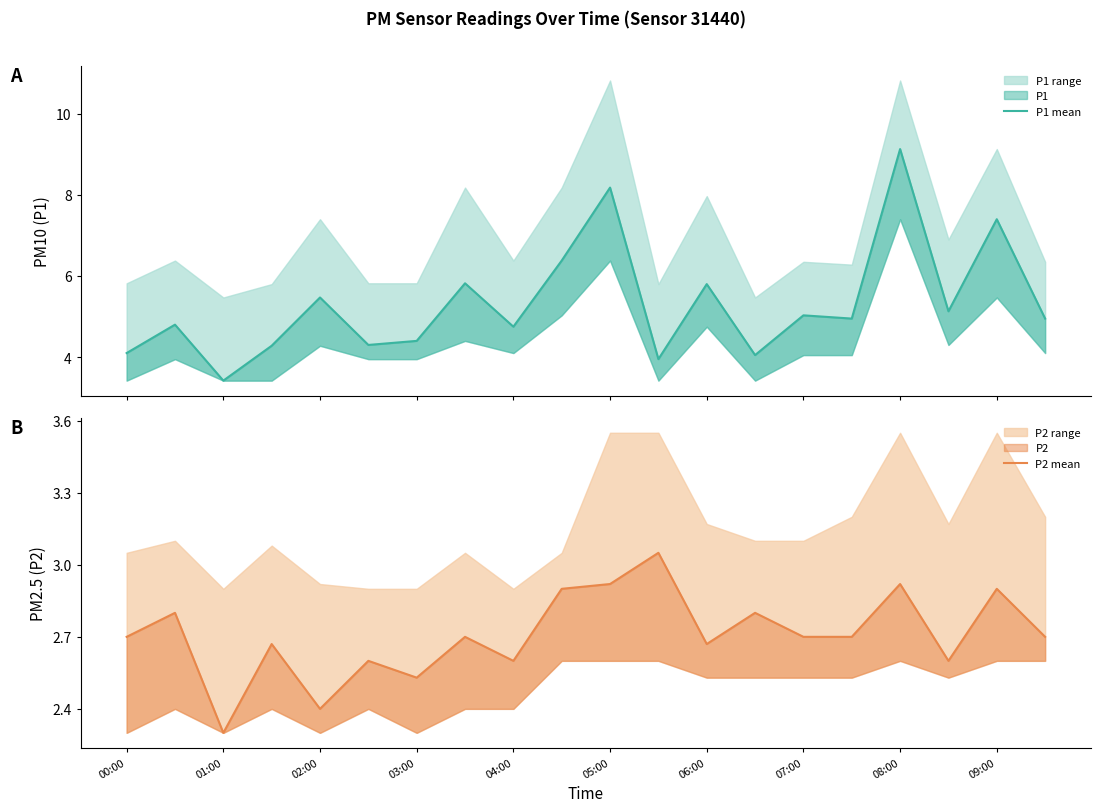

What is the total value across all series at 04:00?

7.3